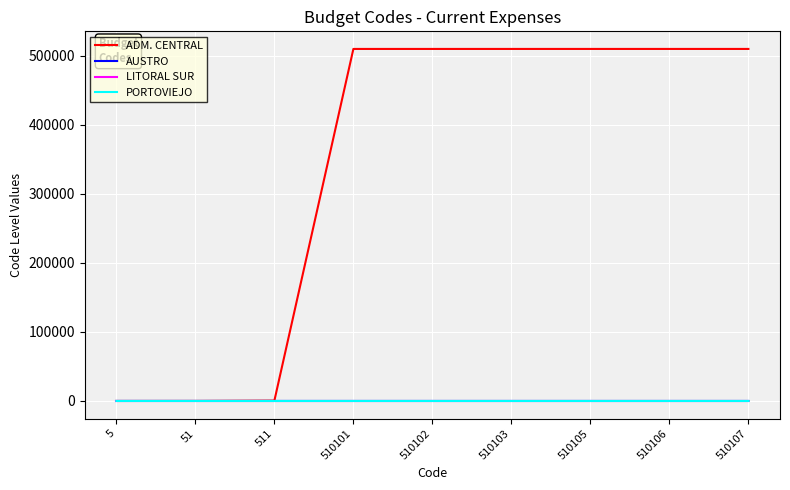

Which series has the widest spread of values?

ADM. CENTRAL